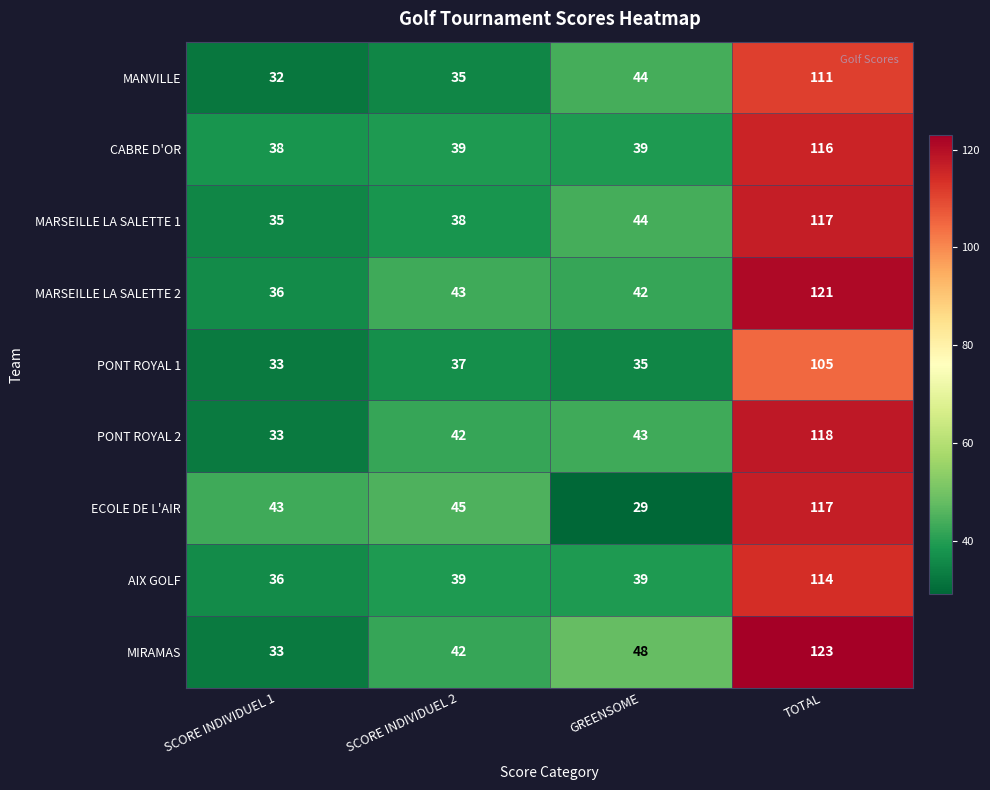

What value does the AIX GOLF series have at SCORE INDIVIDUEL 1?

36